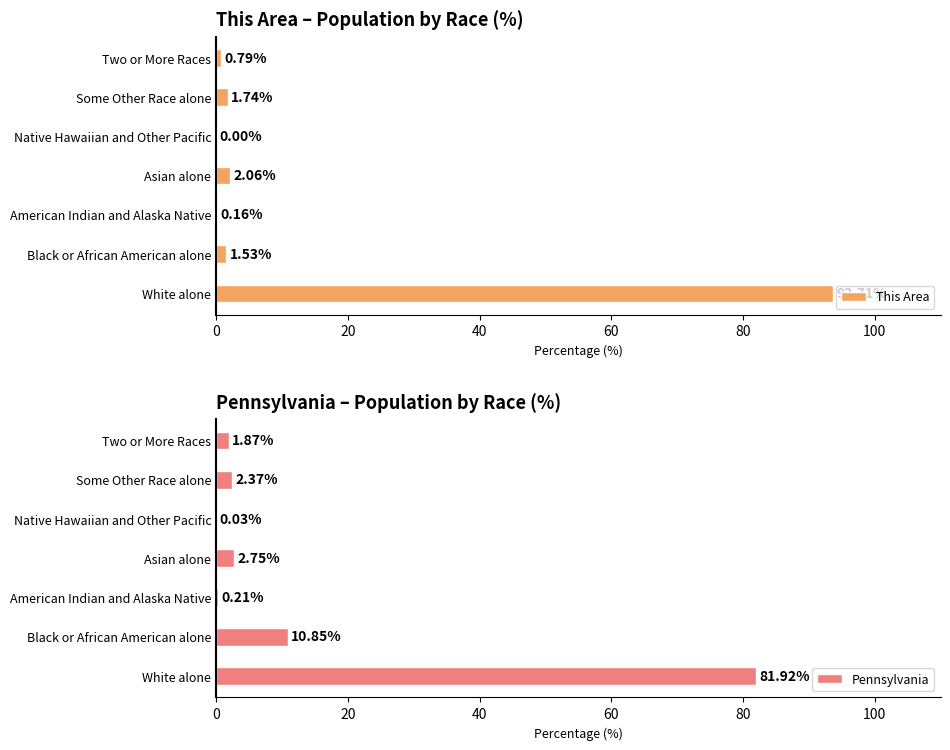

What is the sum of all Pennsylvania values?

100.0